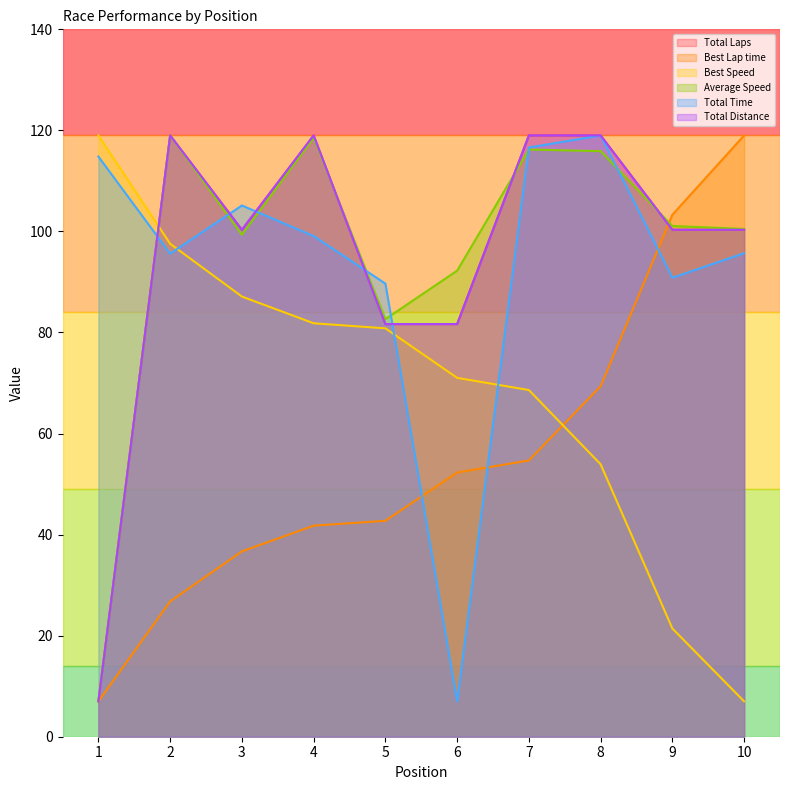

True or false: Total Time has more than 0 points higher than both neighbors.

True